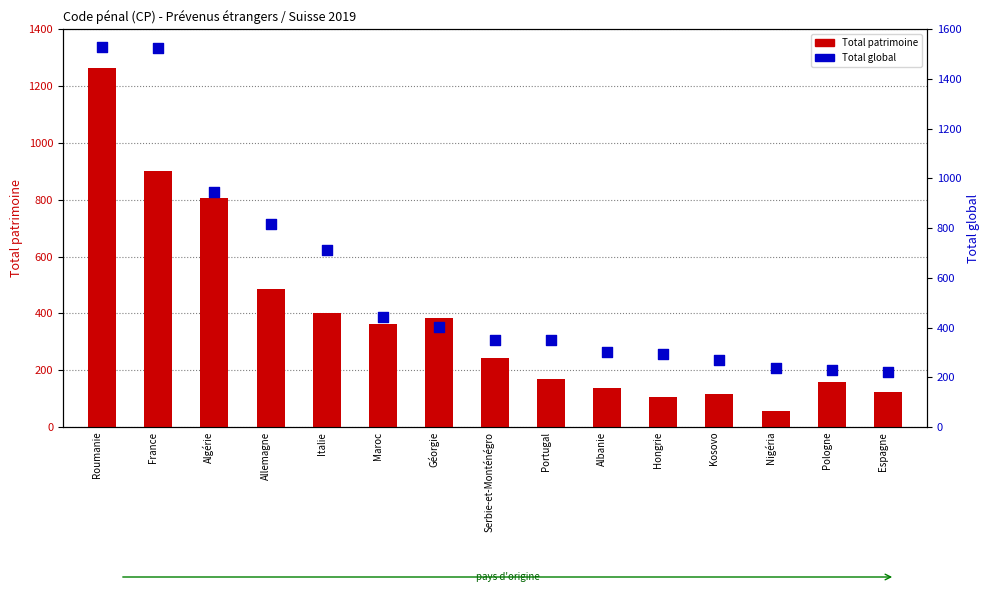

Which series has the widest spread of Y values?

Total global